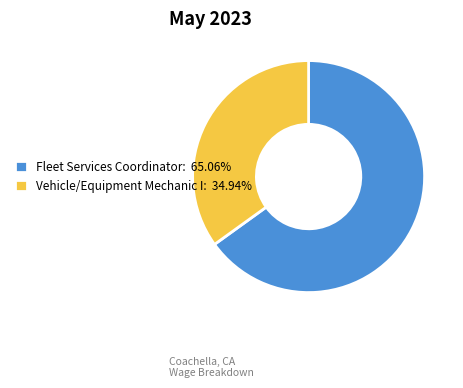

Is there any slice that represents more than half of the pie?

Yes